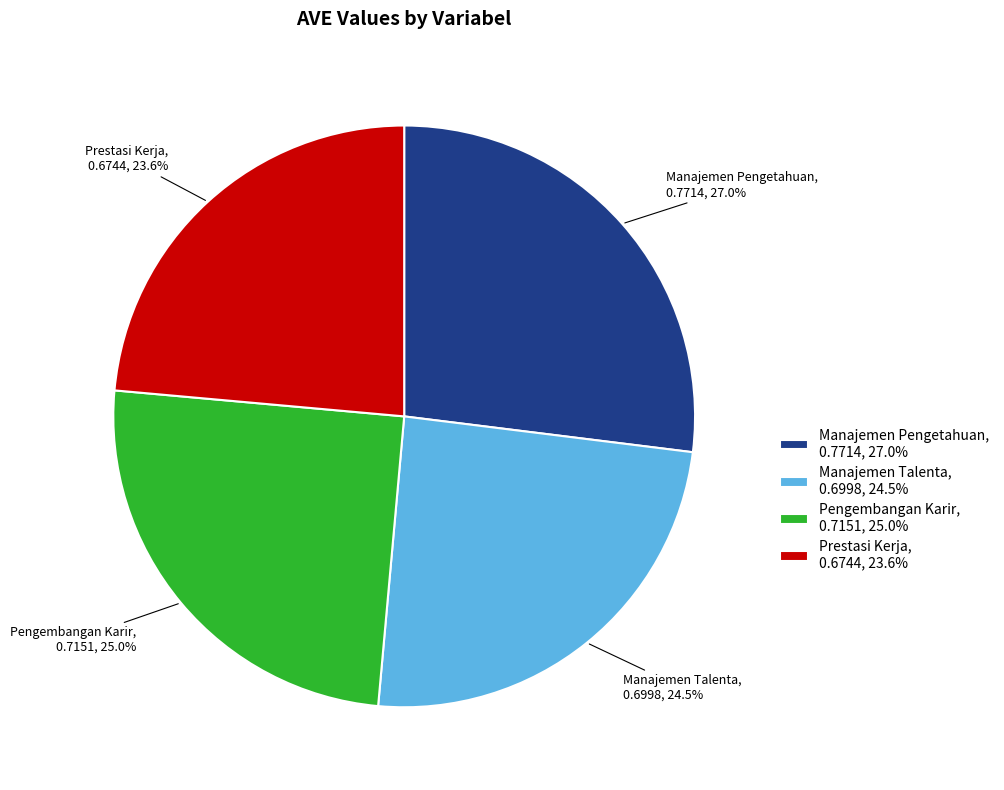

To the nearest percent, what is the difference between the largest and smallest slice percentages?

3%